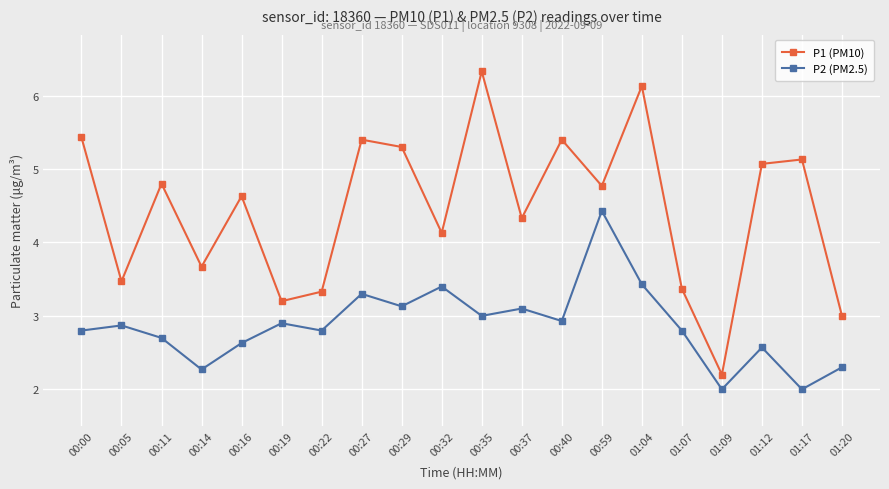

What value does the P1 (PM10) series have at 00:11?

4.8